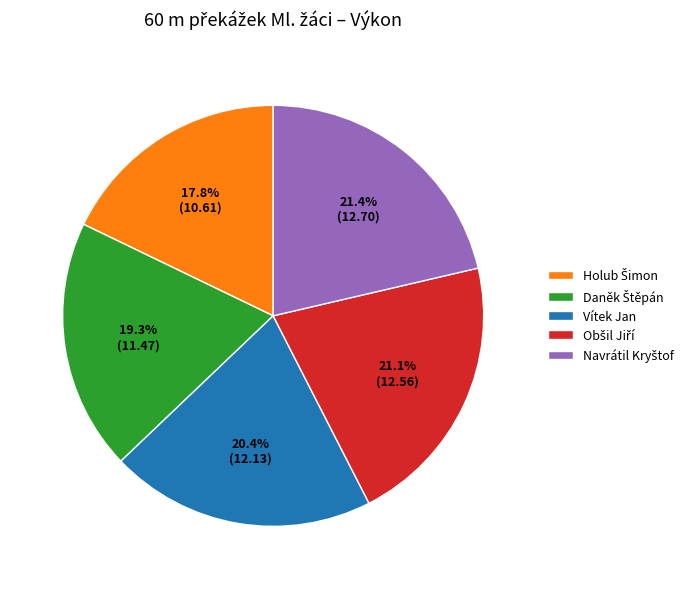

How many slices are in this pie chart?

5